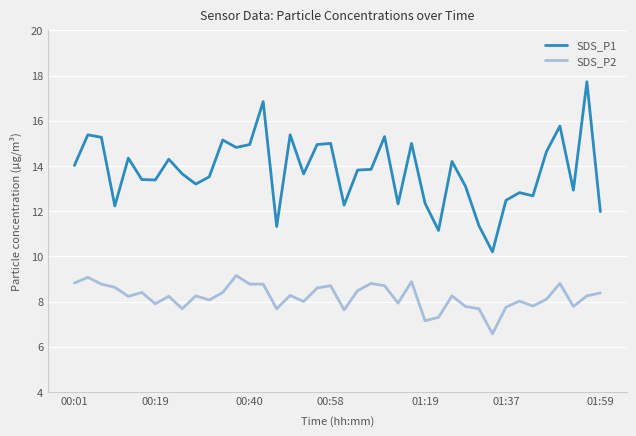

What is the smallest value displayed?

6.6